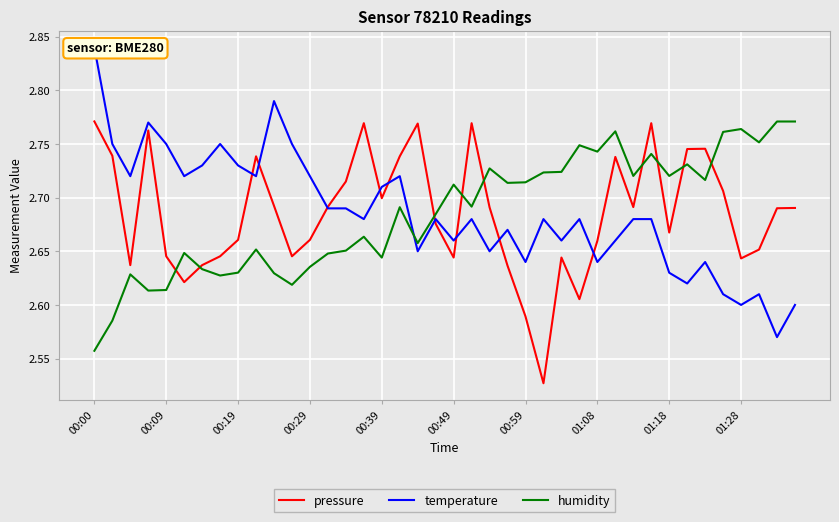

Which category has the lowest value in the humidity series?

00:00